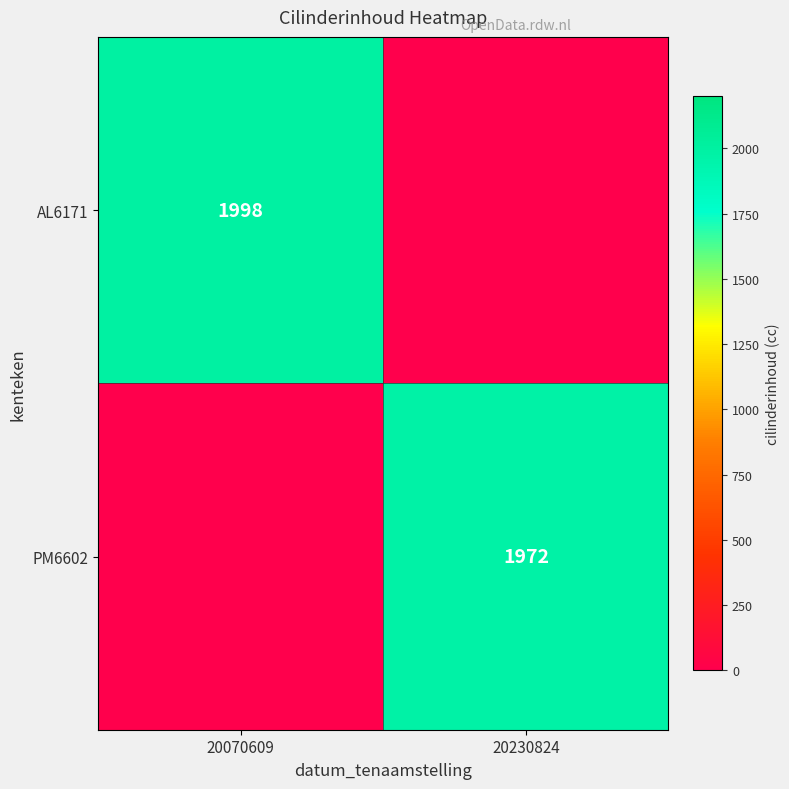

What is the sum of all PM6602 values?

1972